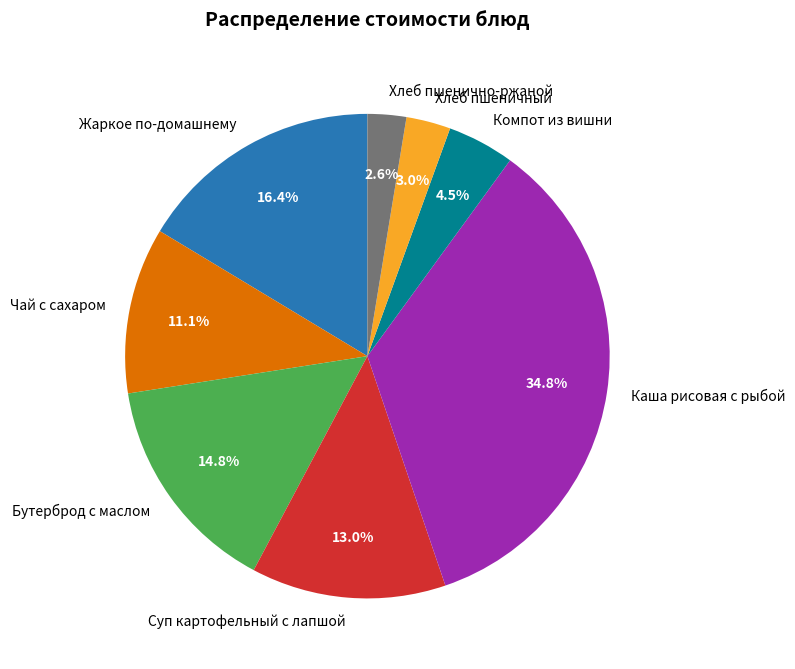

Combined, do Хлеб пшеничный and Хлеб пшенично-ржаной account for over 50%?

No